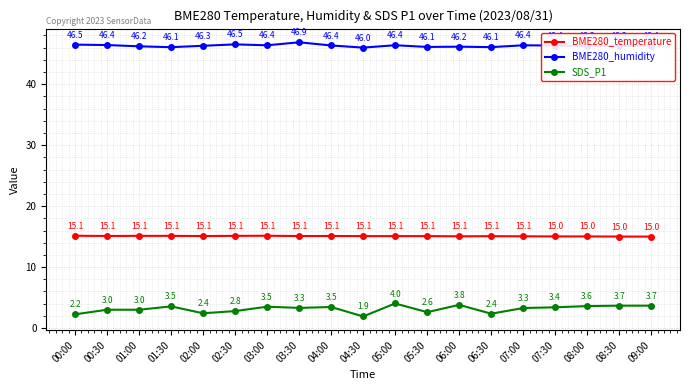

How many interior local peaks does the BME280_humidity series have?

5